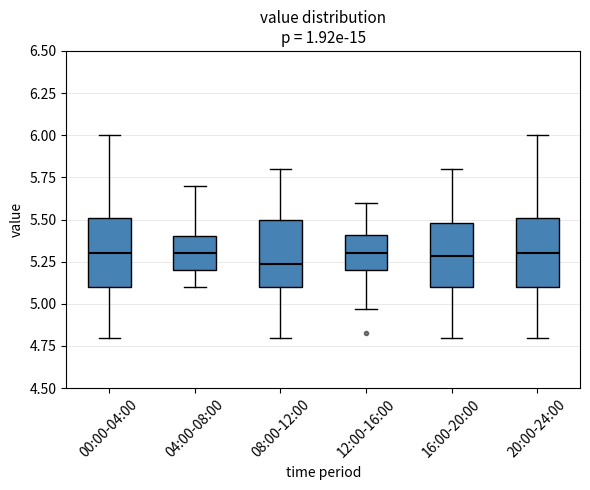

Where does the lower whisker of the box for 16:00-20:00 end on the y-axis? The values are not printed on the chart, so give them approximately, as read against the axis.

4.80